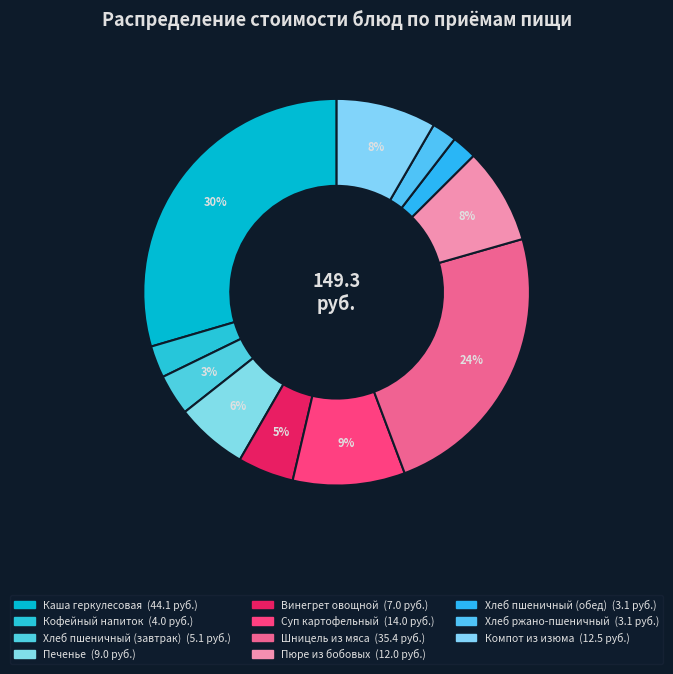

What is the ratio of the value at Компот из изюма to the value at Суп картофельный?

0.9